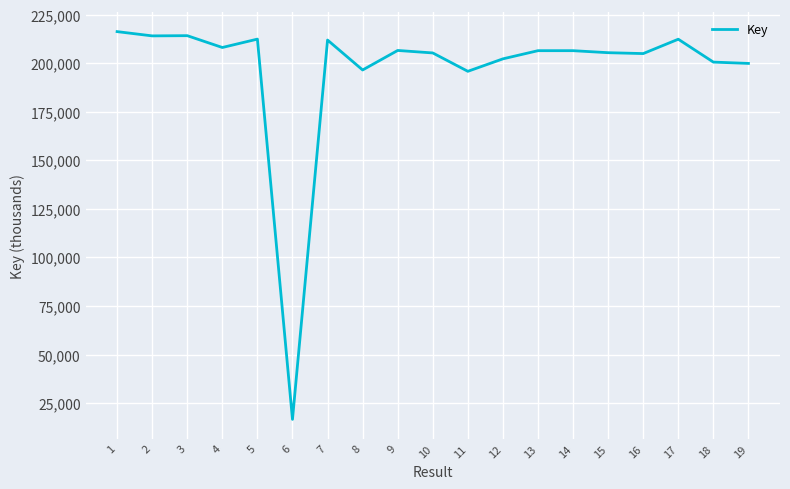

Where does the data first go above 206495?

1